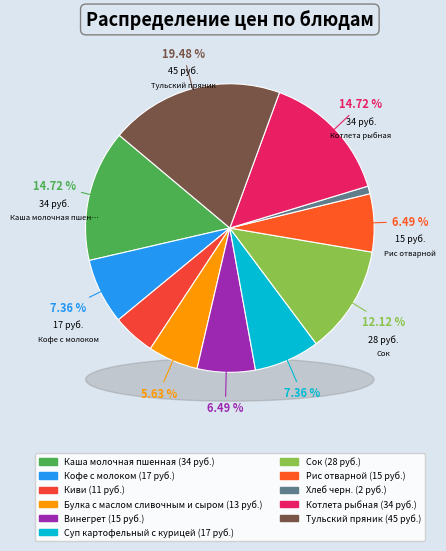

Rank the categories by value from lowest to highest.

Хлеб черн., Киви, Булка с маслом сливочным и сыром, Винегрет, Рис отварной, Кофе с молоком, Суп картофельный с курицей, Сок, Каша молочная пшенная, Котлета рыбная, Тульский пряник